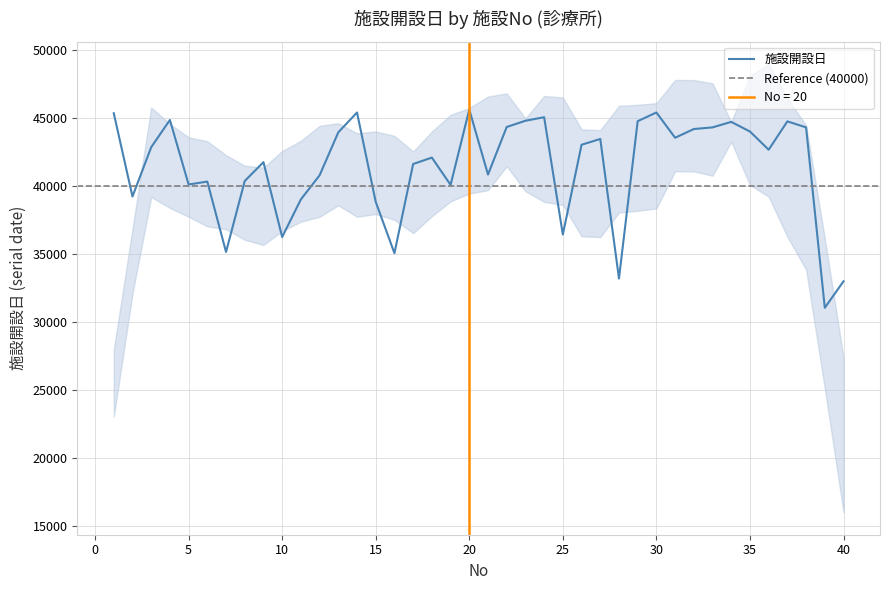

Does the chart display data point markers on the line(s)?

No